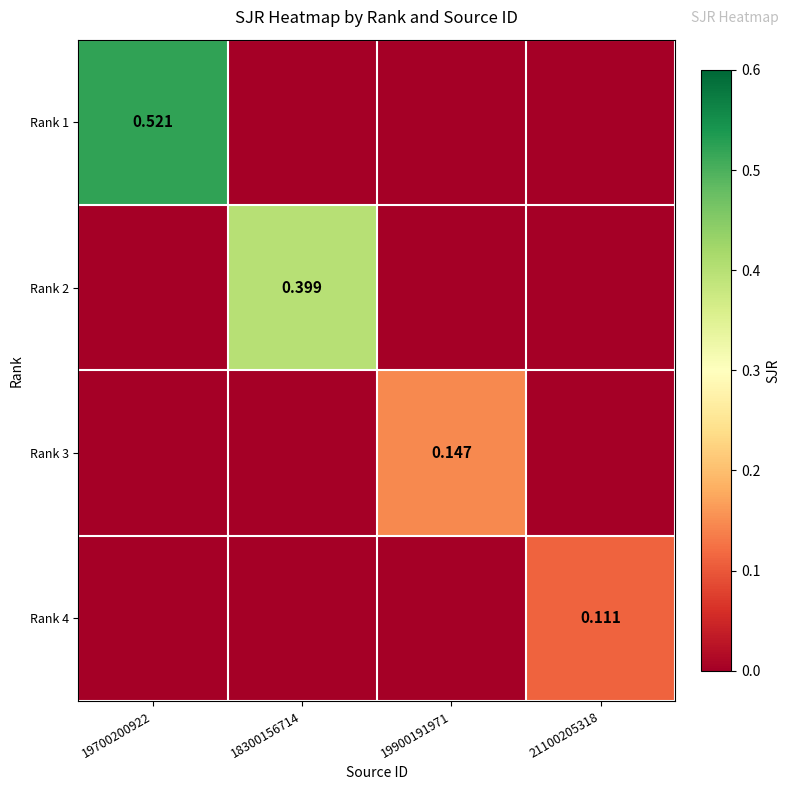

The value of Rank 2 at 19700200922 is -0.2. True or false?

False